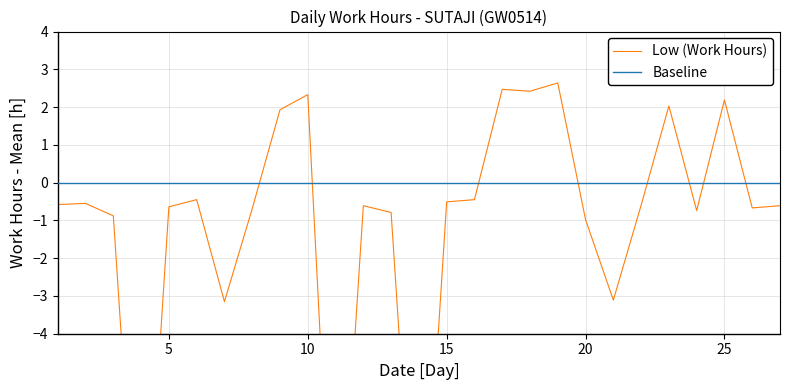

What is the smallest value displayed?

-12.0